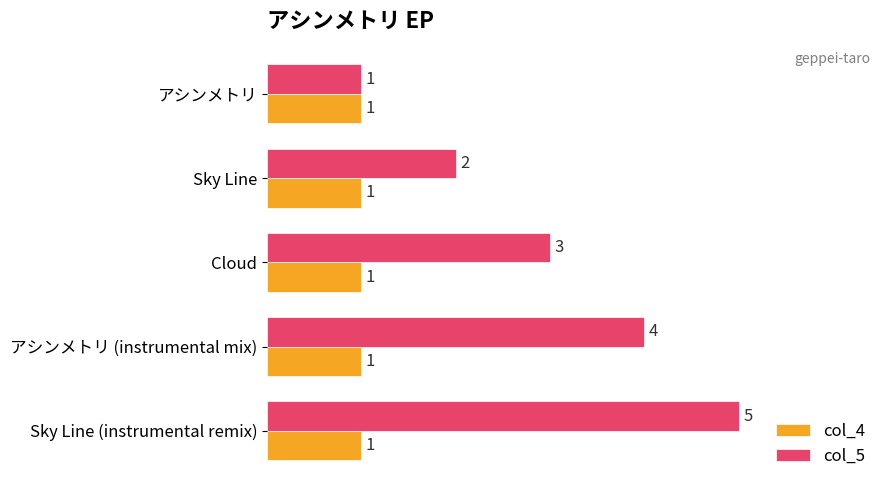

List the series in order of their overall mean, highest first.

col_5, col_4